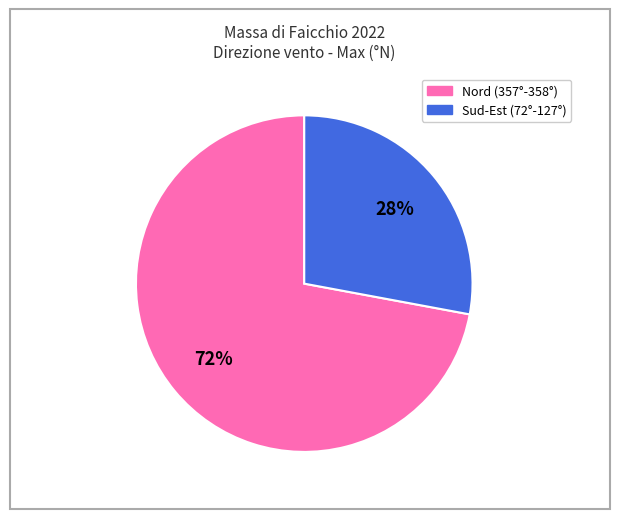

To the nearest percent, what is the average slice percentage?

50%